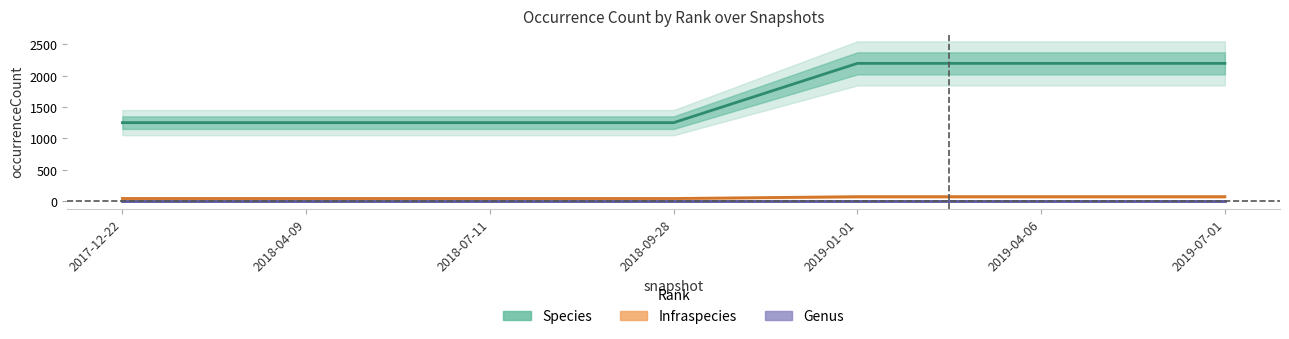

What is the maximum value for Species?

2197